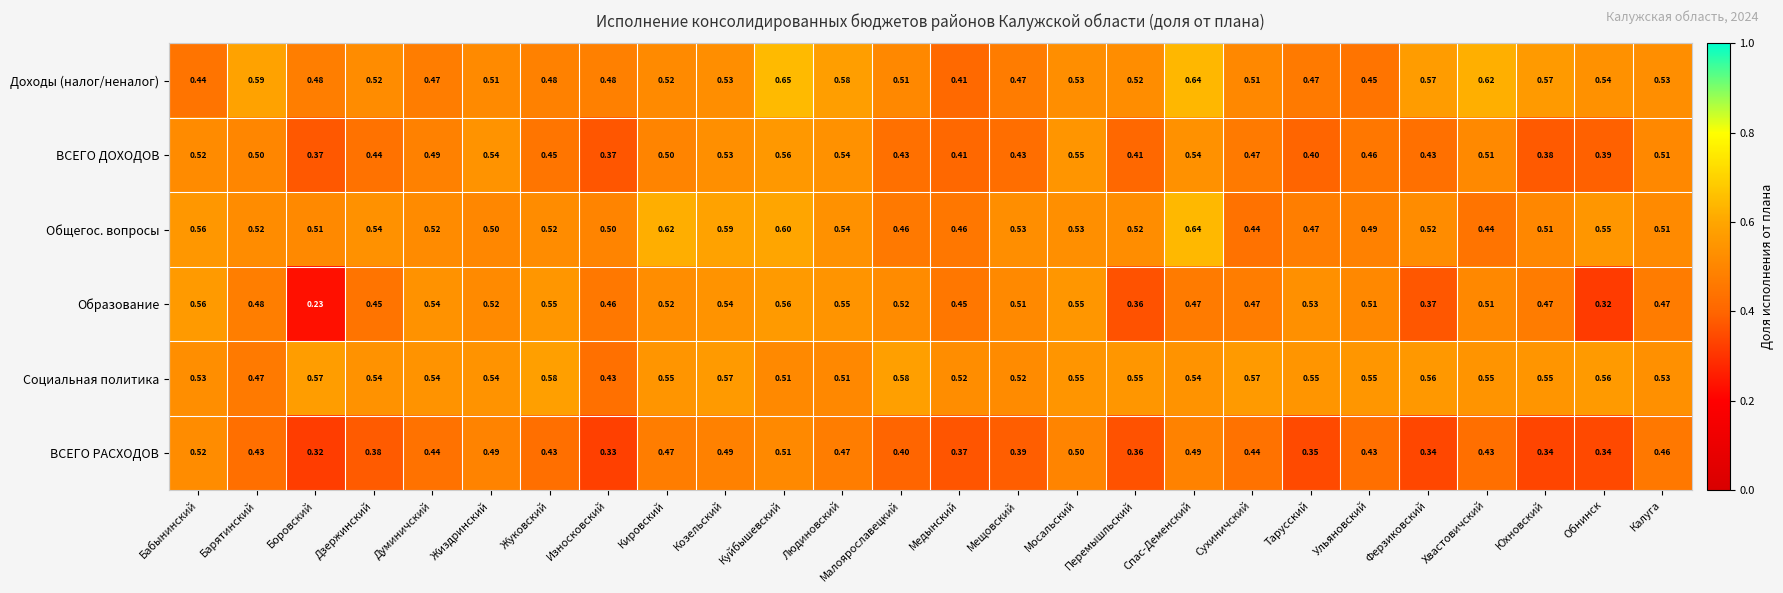

At Боровский, list the series in order from smallest to largest.

Образование, ВСЕГО РАСХОДОВ, ВСЕГО ДОХОДОВ, Доходы (налог/неналог), Общегос. вопросы, Социальная политика